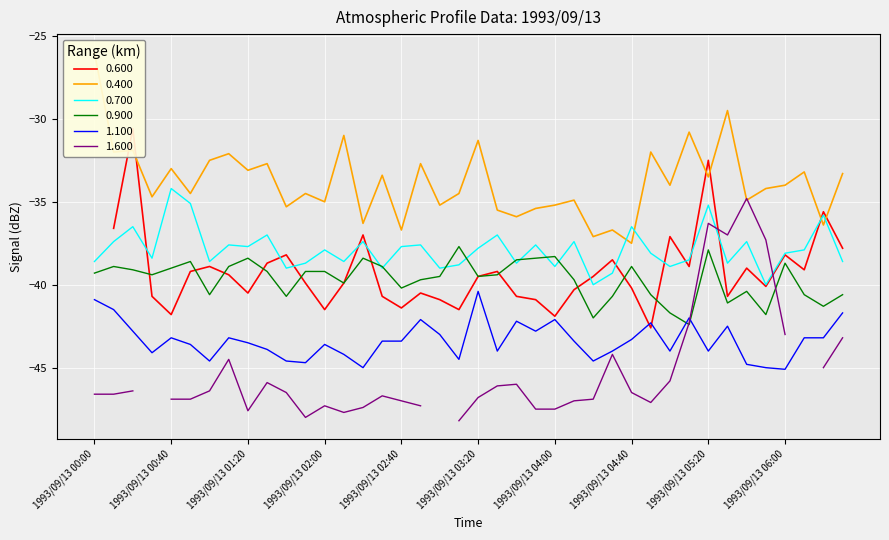

Which category has the lowest value in the 0.900 series?

1993/09/13 05:10